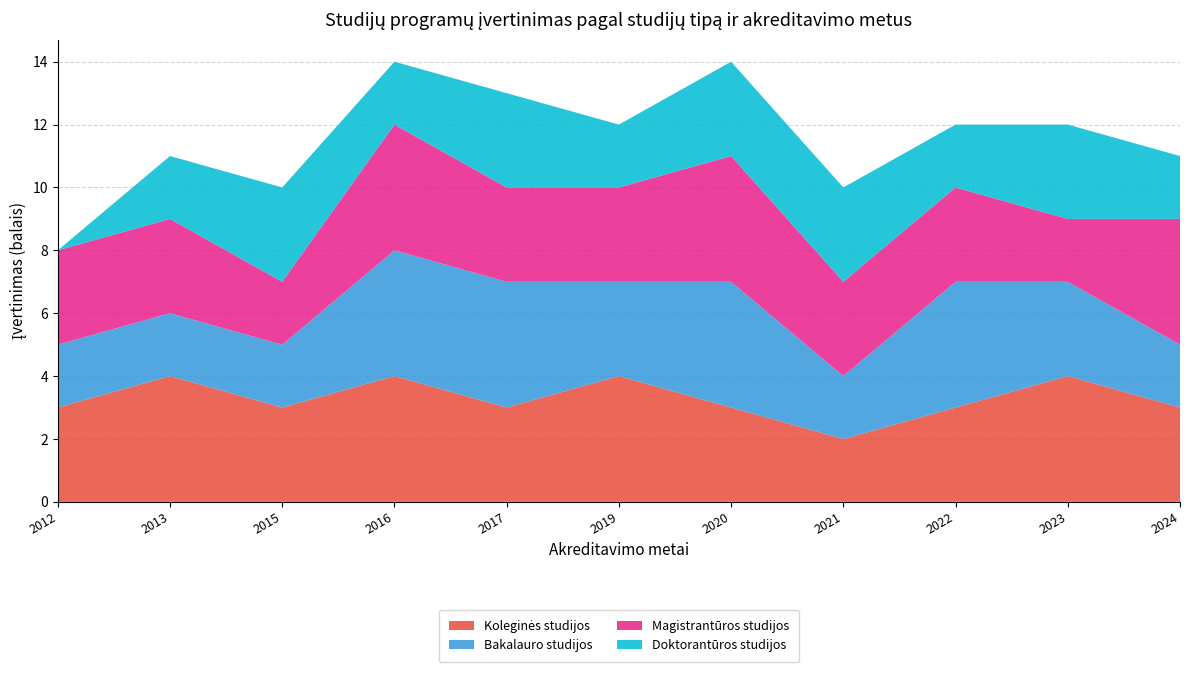

Reading left to right, extract all data points from this chart.

Koleginės studijos: 3	4	3	4	3	4	3	2	3	4	3
Bakalauro studijos: 2	2	2	4	4	3	4	2	4	3	2
Magistrantūros studijos: 3	3	2	4	3	3	4	3	3	2	4
Doktorantūros studijos: 0	2	3	2	3	2	3	3	2	3	2